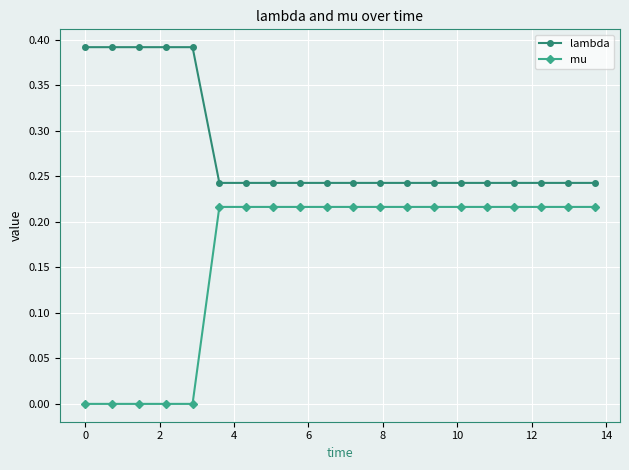

Count the lambda values in the range 0 to 1.

20